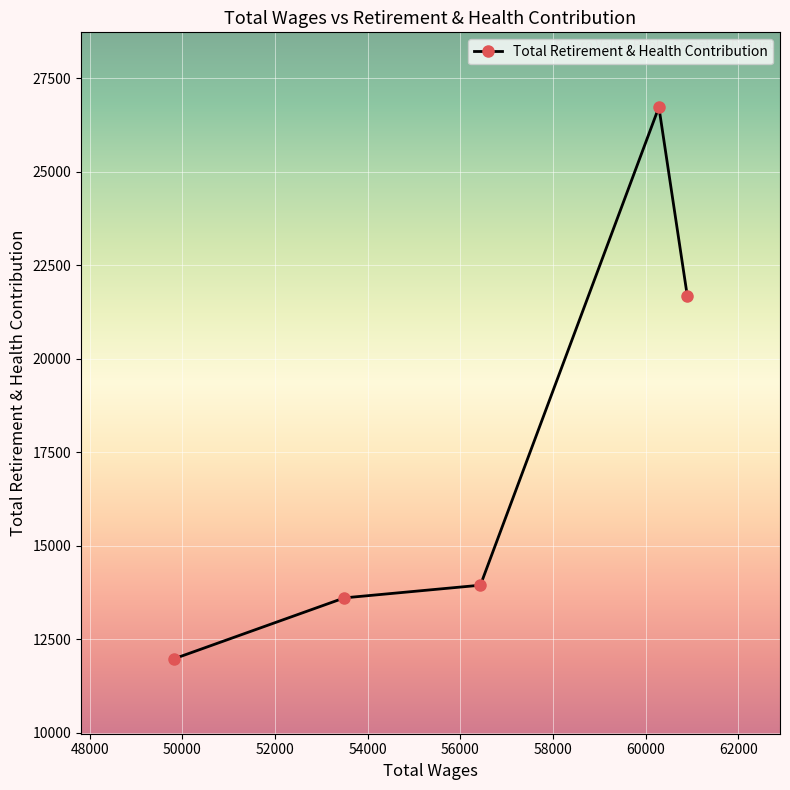

At which label is the value closest to 19355?

60900.0